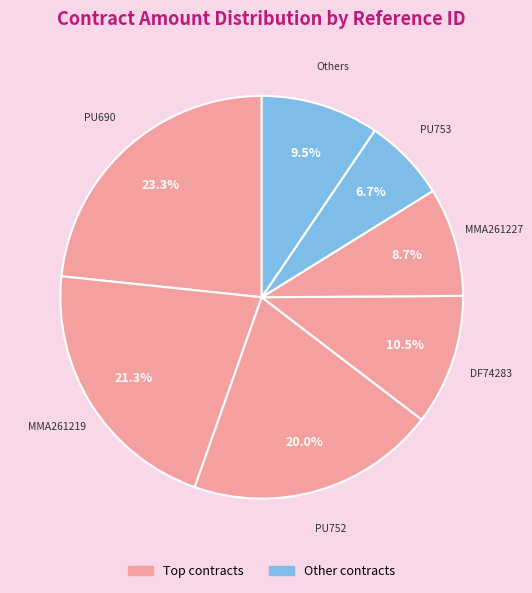

Approximately how many times larger is the value at PU690 compared to PU752?

1.2